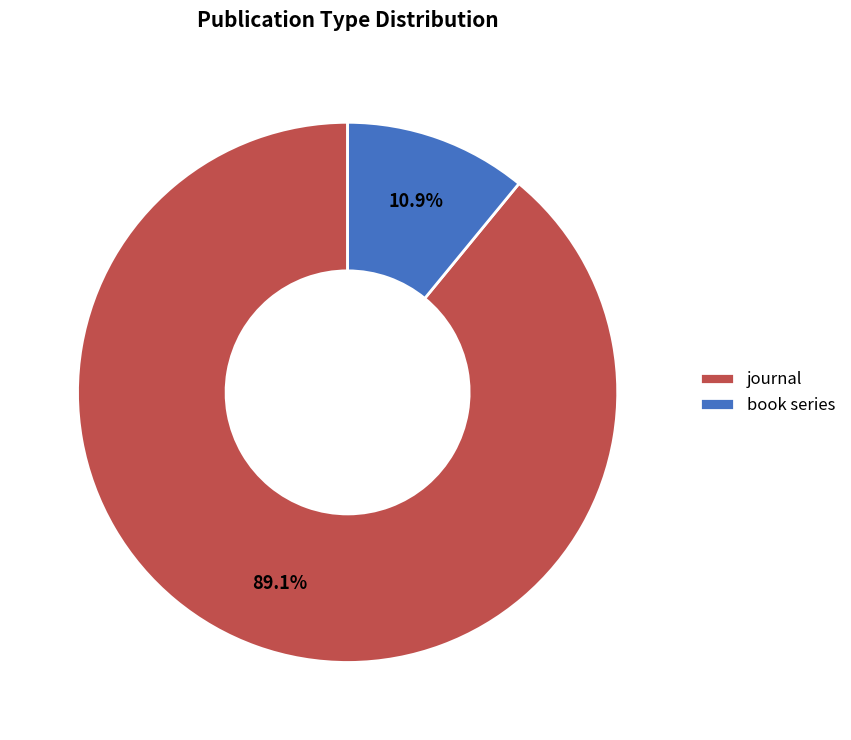

Count the number of slices in the pie.

2